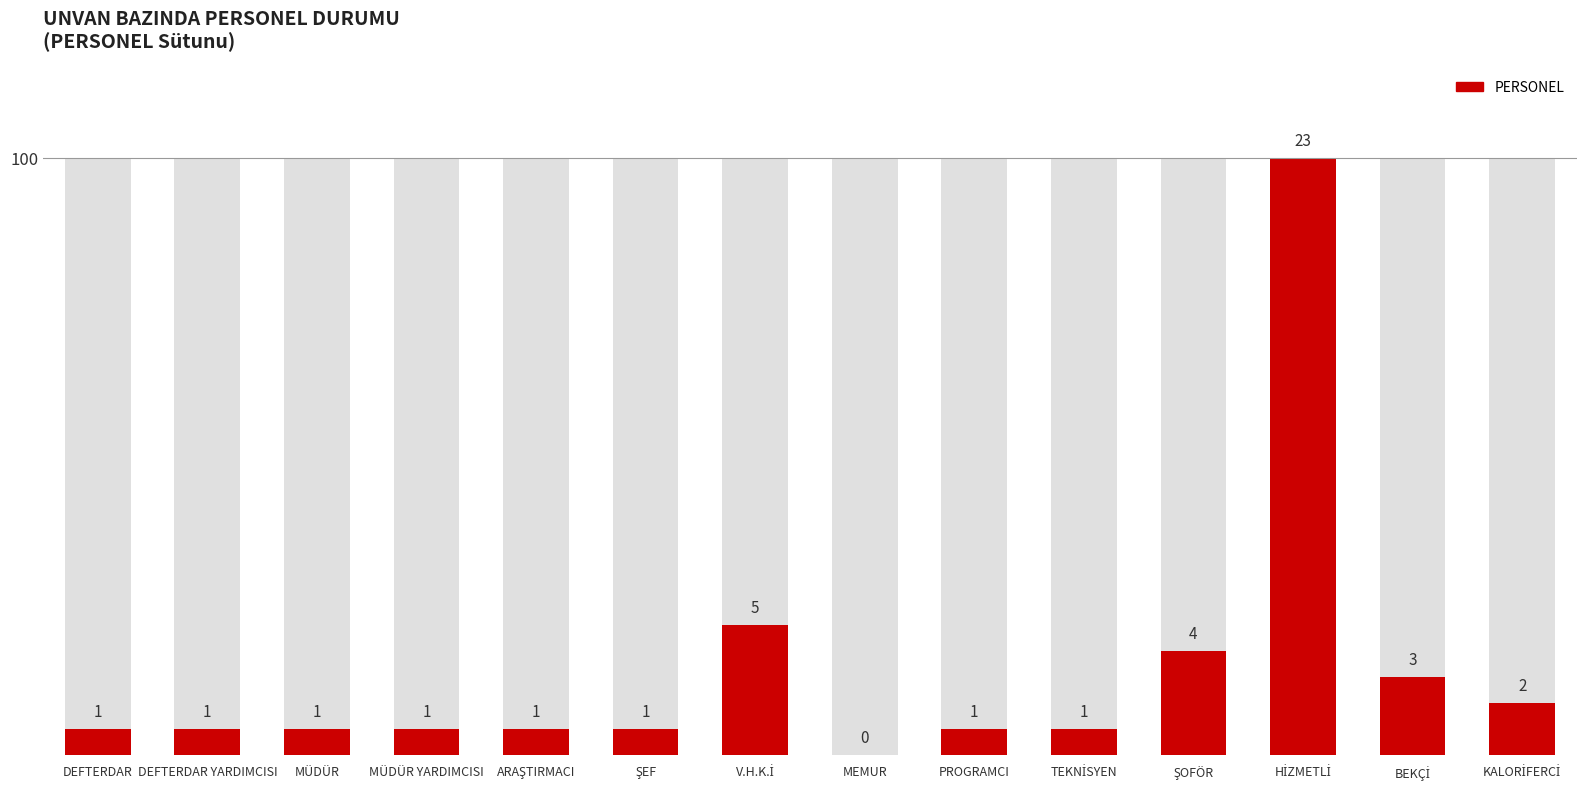

Reading left to right, what are all the values shown in this chart?

4.3	4.3	4.3	4.3	4.3	4.3	21.7	0.0	4.3	4.3	17.4	100.0	13.0	8.7